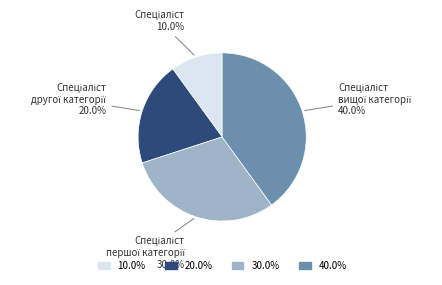

Is there a majority slice in this chart?

No